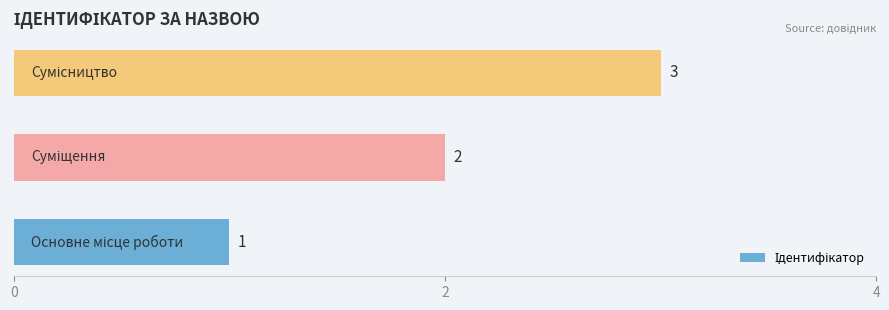

What is the average value?

2